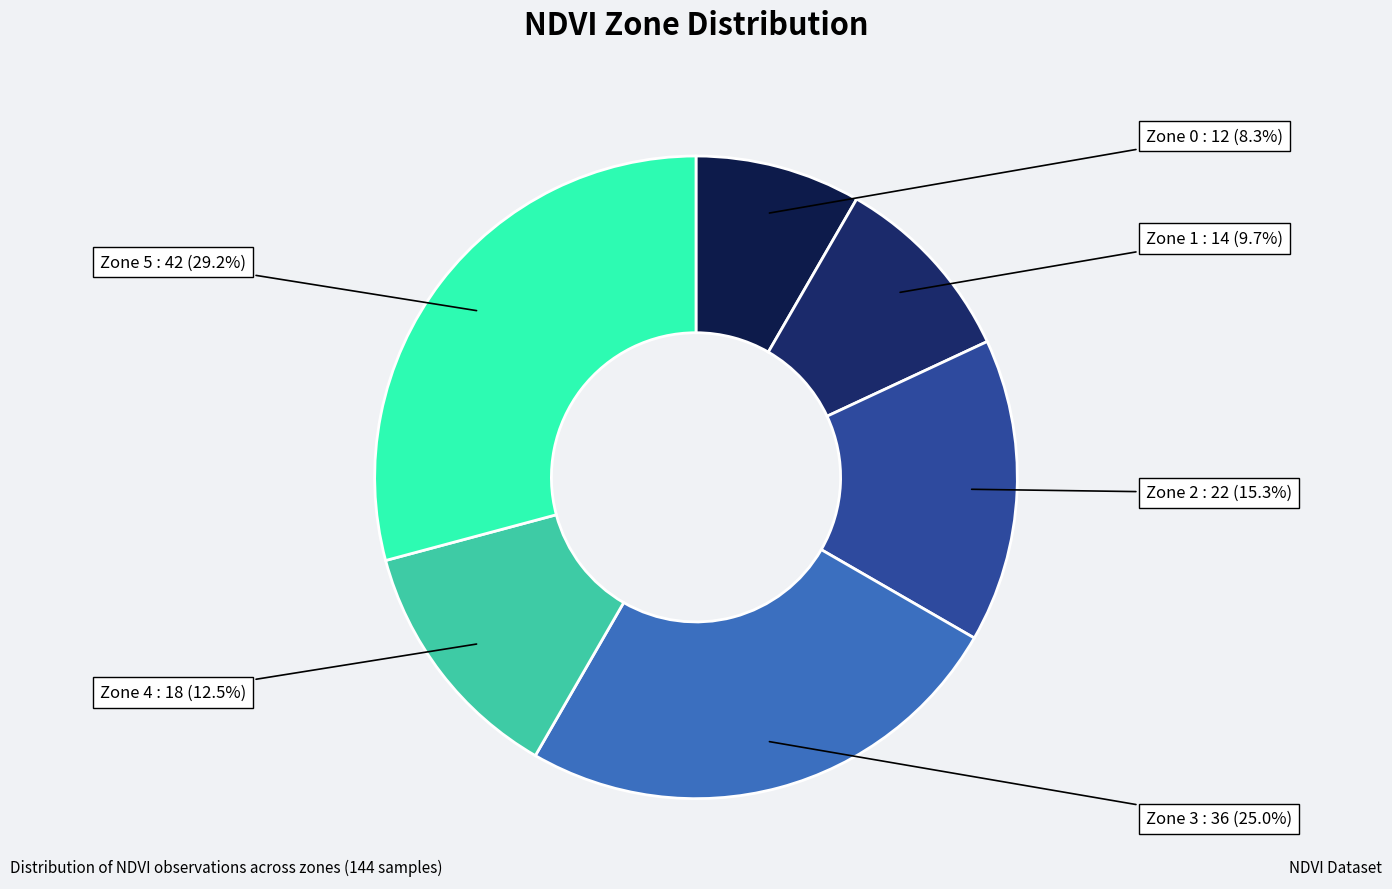

Is there any slice that represents more than half of the pie?

No